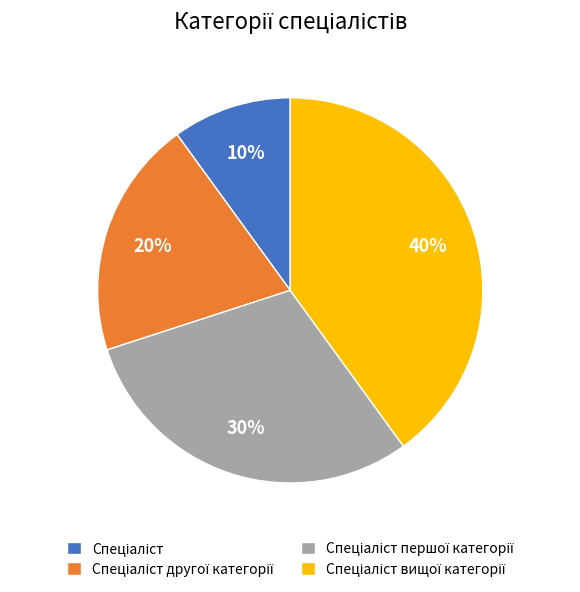

To the nearest percent, what is the difference between the largest and smallest slice percentages?

30%